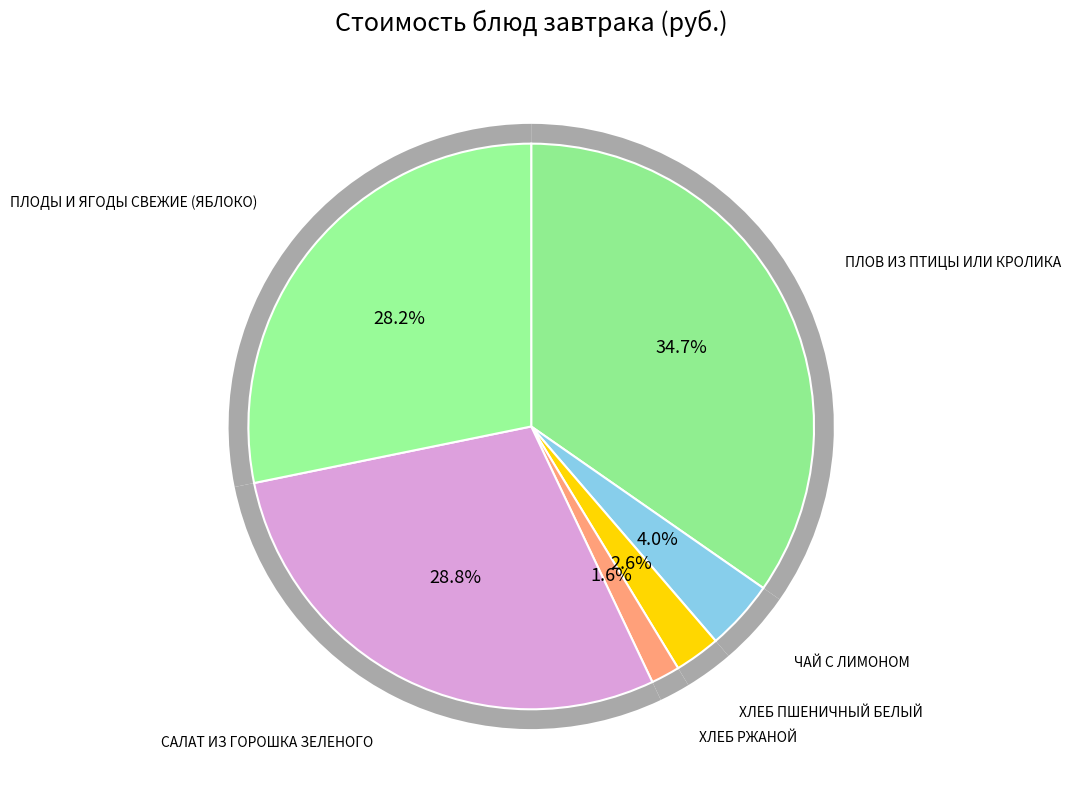

How many segments does this pie chart have?

6